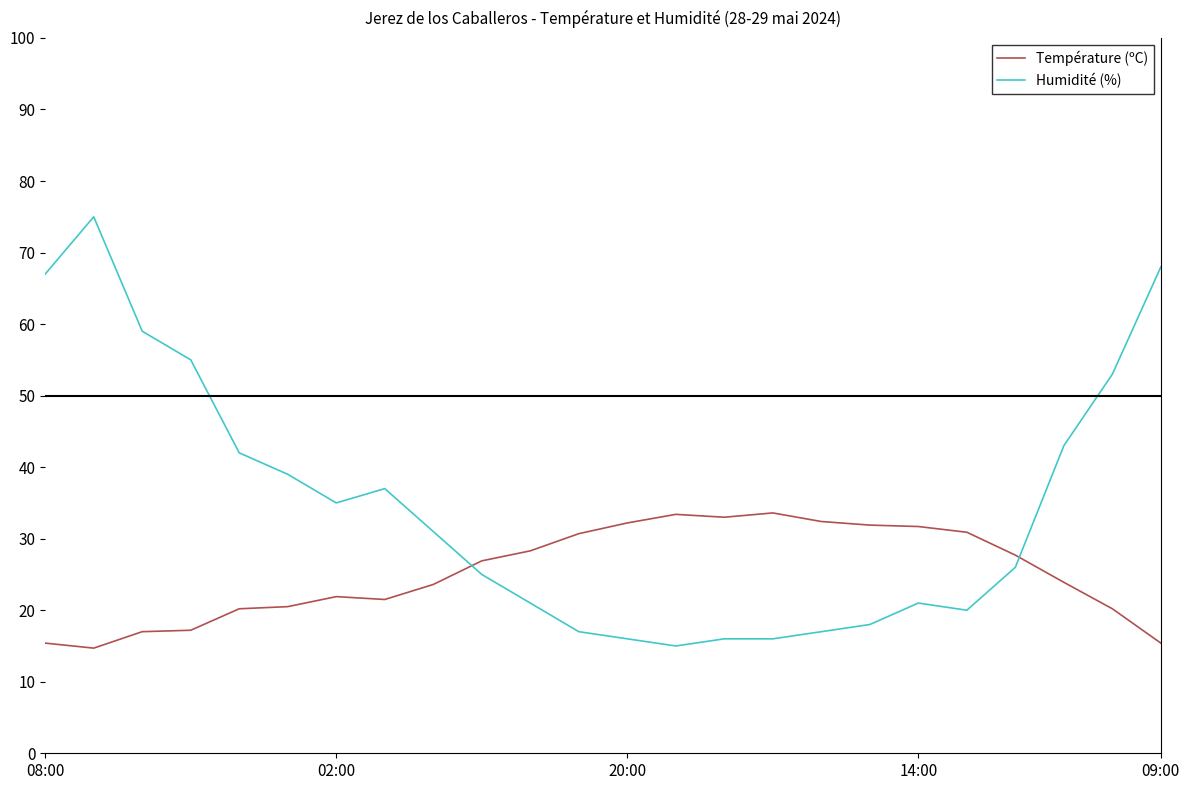

Rank the series by their average value, from highest to lowest.

Humidité (%), Température (ºC)